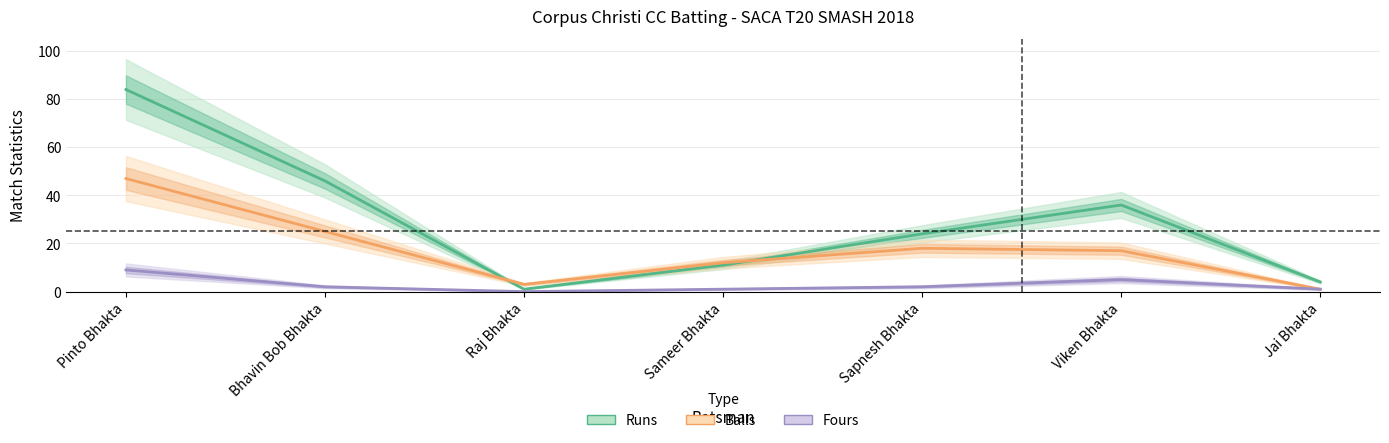

Rank the series at Pinto Bhakta from lowest to highest value.

Fours, Balls, Runs